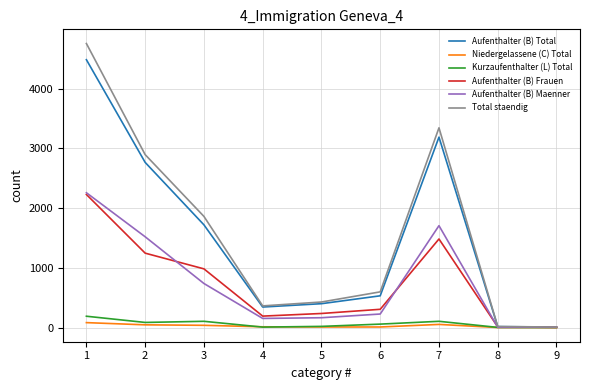

Is the value of Total staendig at 1 greater than the value of Aufenthalter (B) Total at 1?

Yes